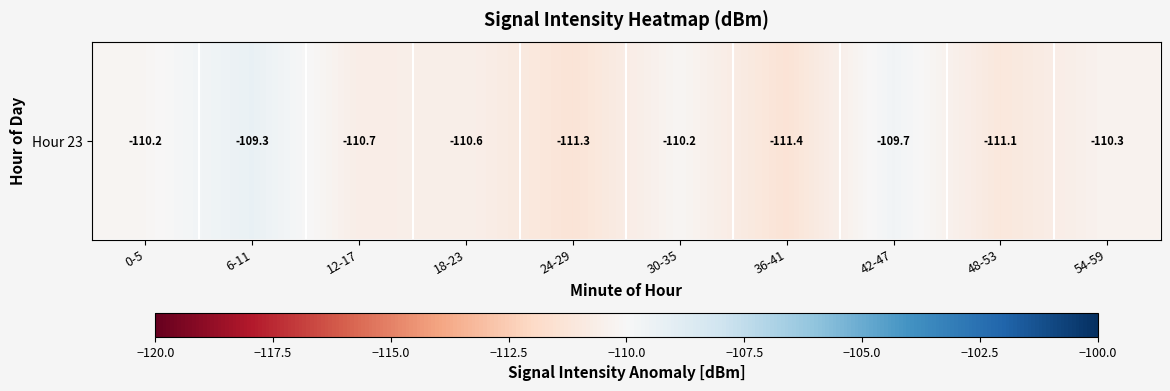

Which category has the lowest value across all series?

36-41